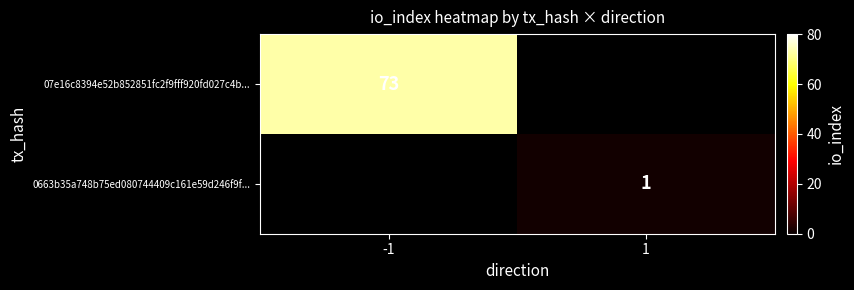

The 0663b35a748b75ed080744409c161e59d246f9f... series shows 2 at 1. True or false?

False